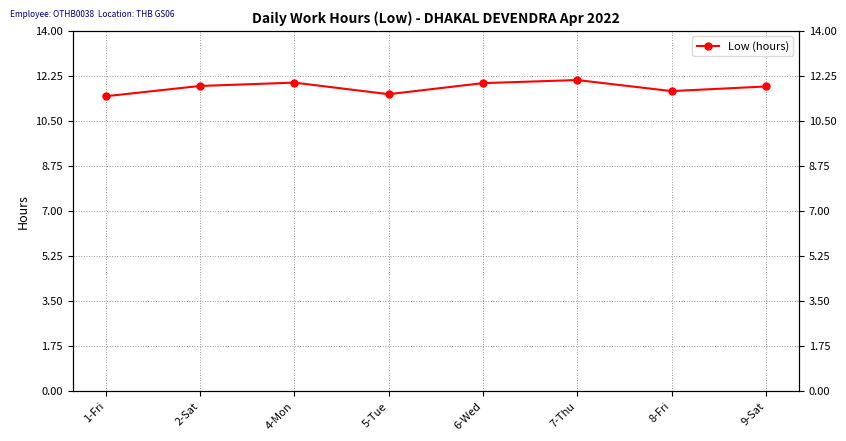

What is the label of the 6th point from the left?

7-Thu